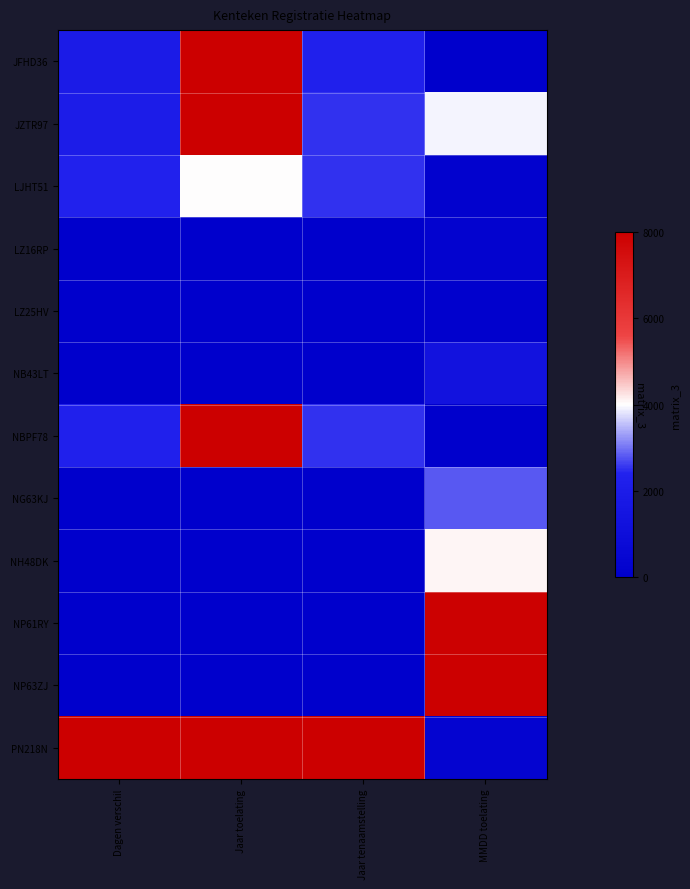

Rank the series by their maximum value, from highest to lowest.

JFHD36, JZTR97, NBPF78, NP63ZJ, PN218N, NP61RY, NH48DK, LJHT51, NG63KJ, NB43LT, LZ16RP, LZ25HV